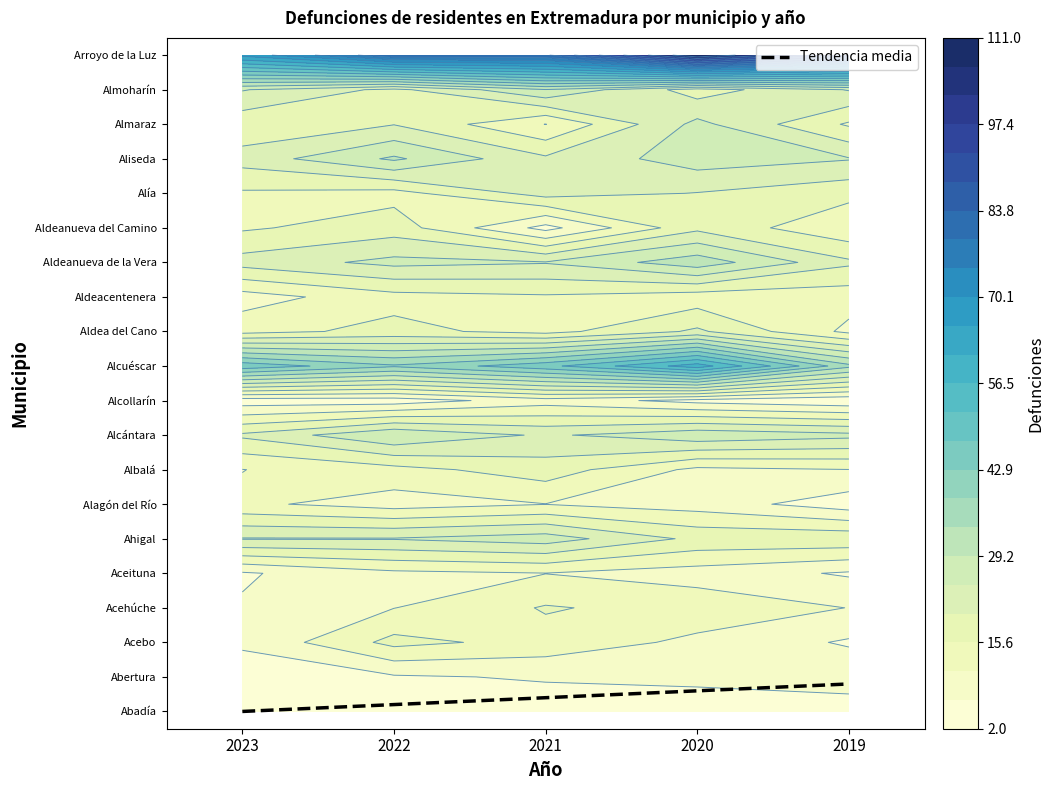

The Alía series shows 3 at 2022. True or false?

False